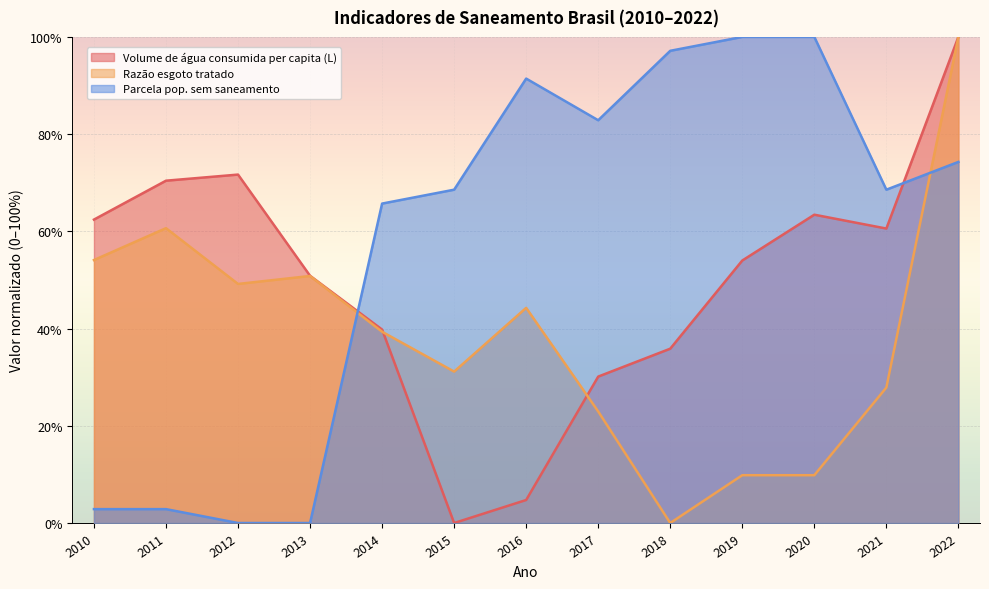

What are all the series names shown in the legend?

Volume de água consumida per capita (L), Razão esgoto tratado, Parcela pop. sem saneamento